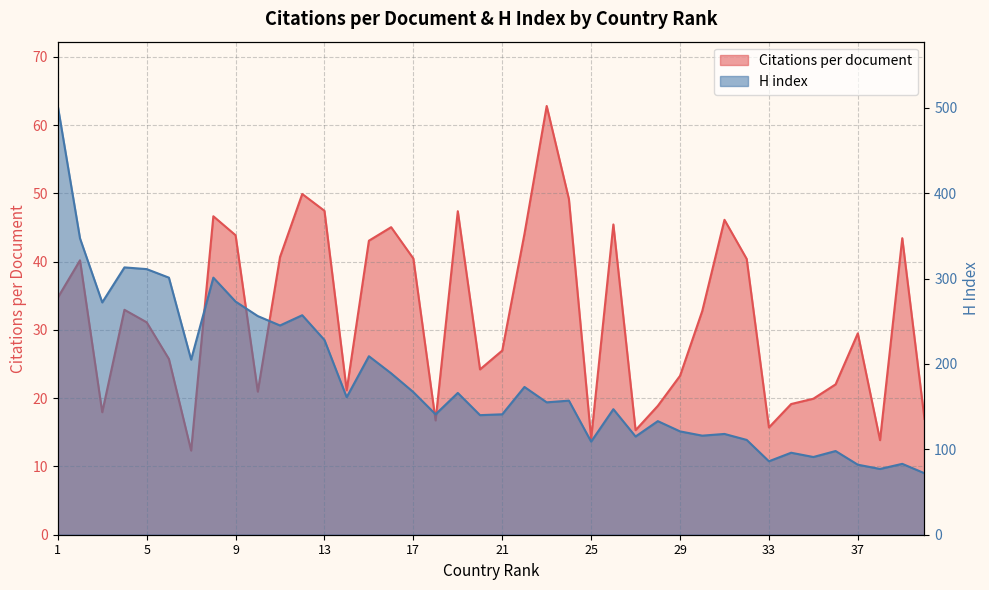

Which has a higher value, 12 or 37?

12